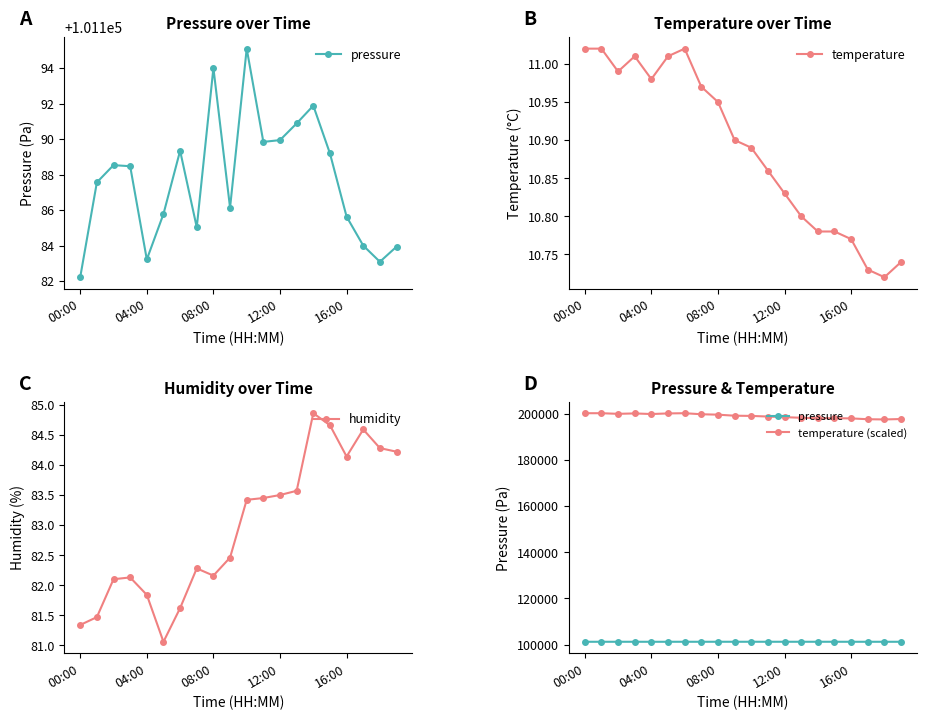

Rank the series by their maximum value, from highest to lowest.

temperature (scaled), pressure, humidity, temperature